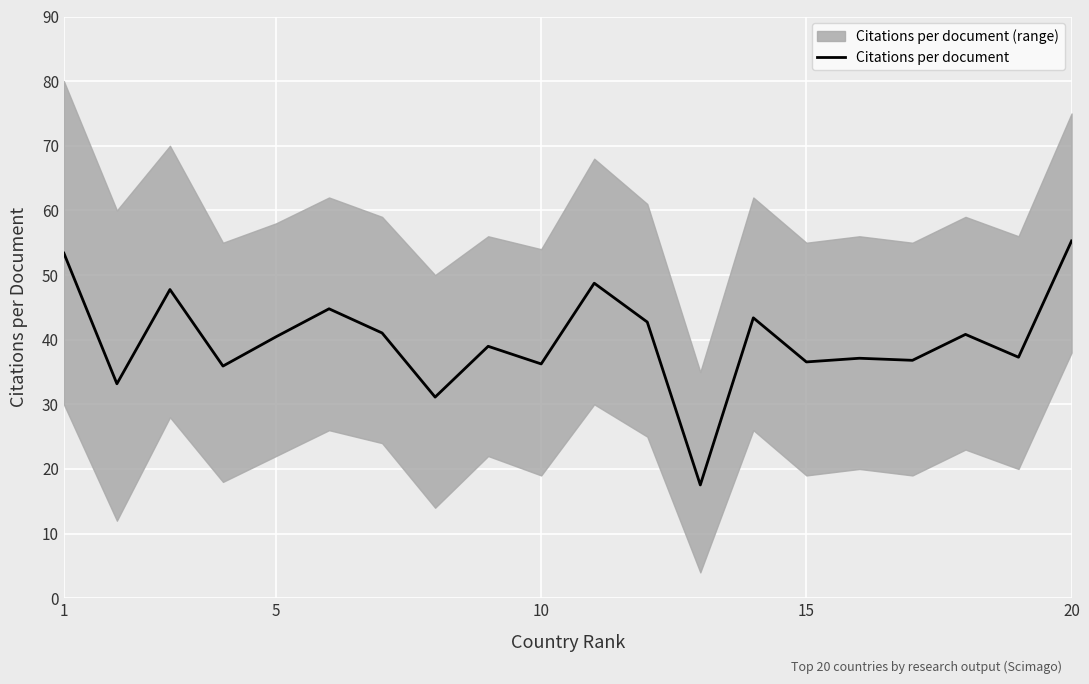

Which category has the highest value in the Citations per document series?

20